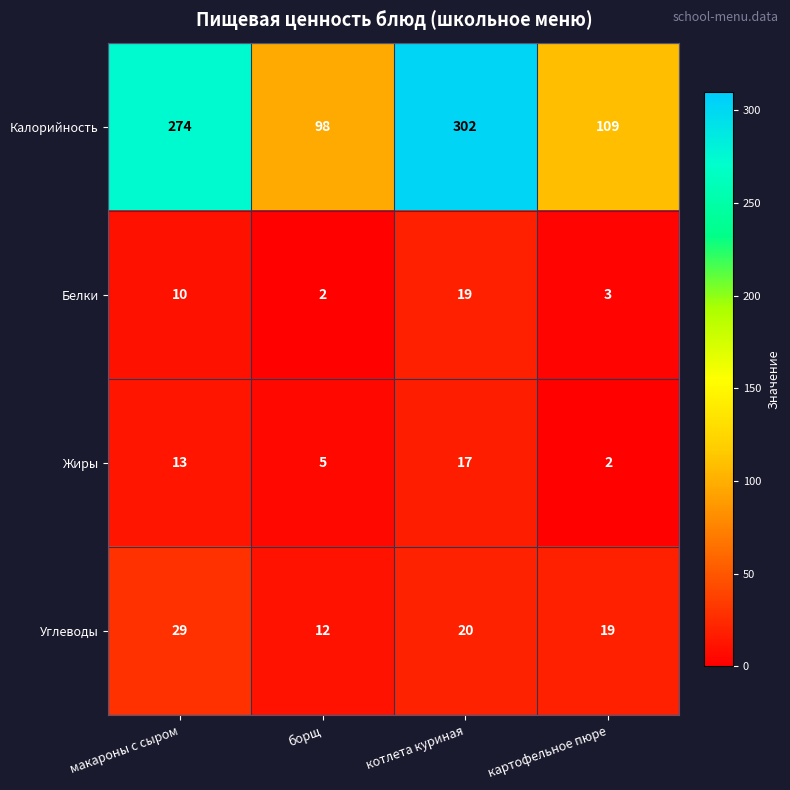

At картофельное пюре, list the series in order from smallest to largest.

Жиры, Белки, Углеводы, Калорийность